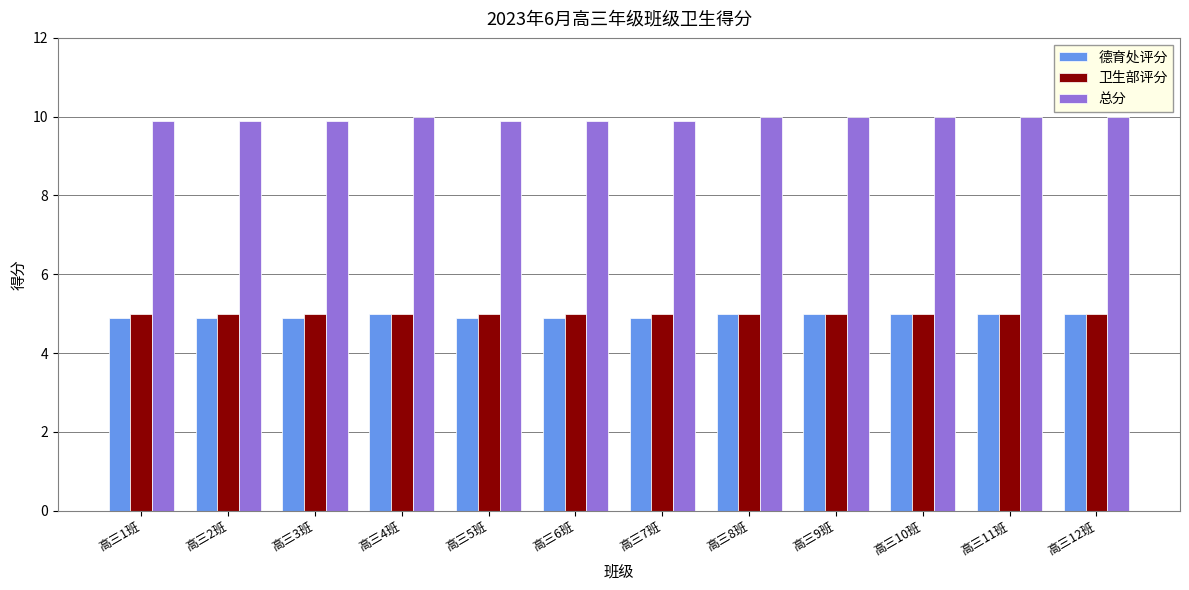

Is the value of 德育处评分 at 高三4班 greater than the value of 总分 at 高三9班?

No